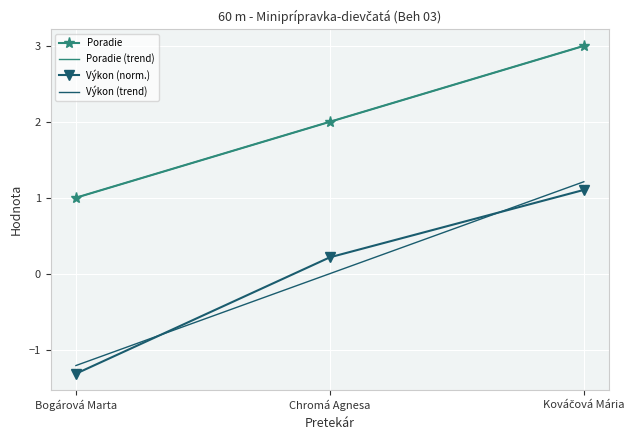

List the labels in order of Poradie value, smallest first.

Bogárová Marta, Chromá Agnesa, Kováčová Mária